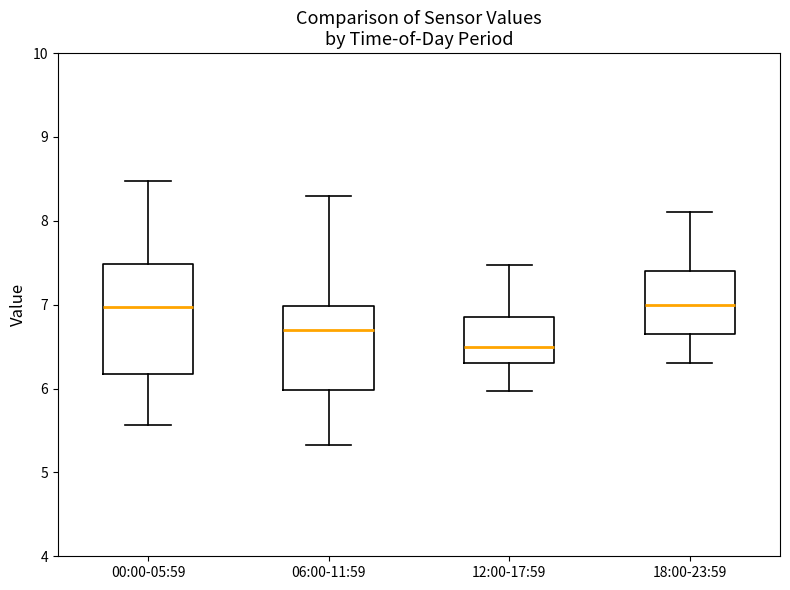

Where is the lower edge of the box for 06:00-11:59 on the y-axis? The values are not printed on the chart, so give them approximately, as read against the axis.

6.0